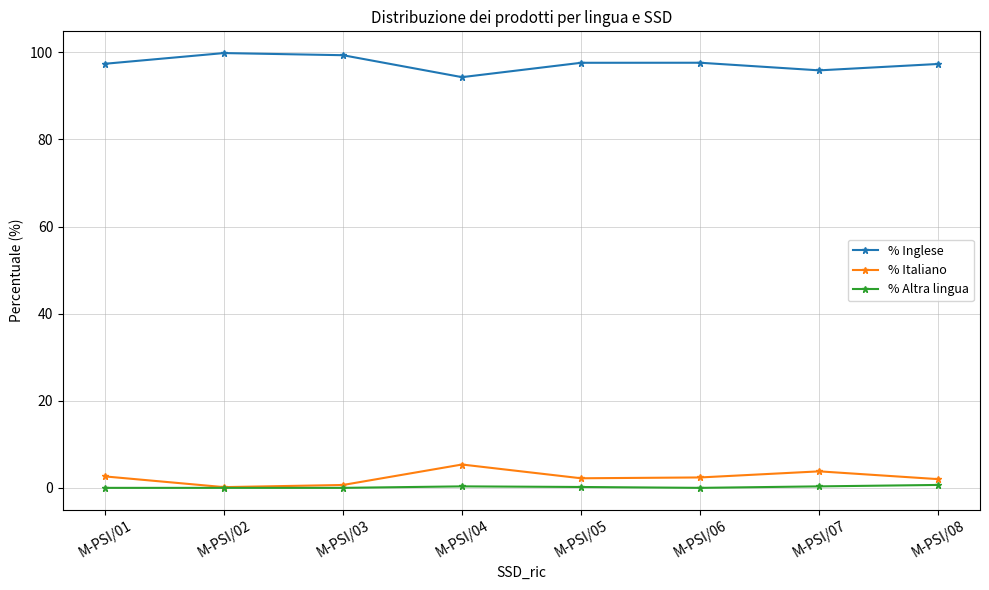

Rank the series at M-PSI/01 from highest to lowest value.

% Inglese, % Italiano, % Altra lingua